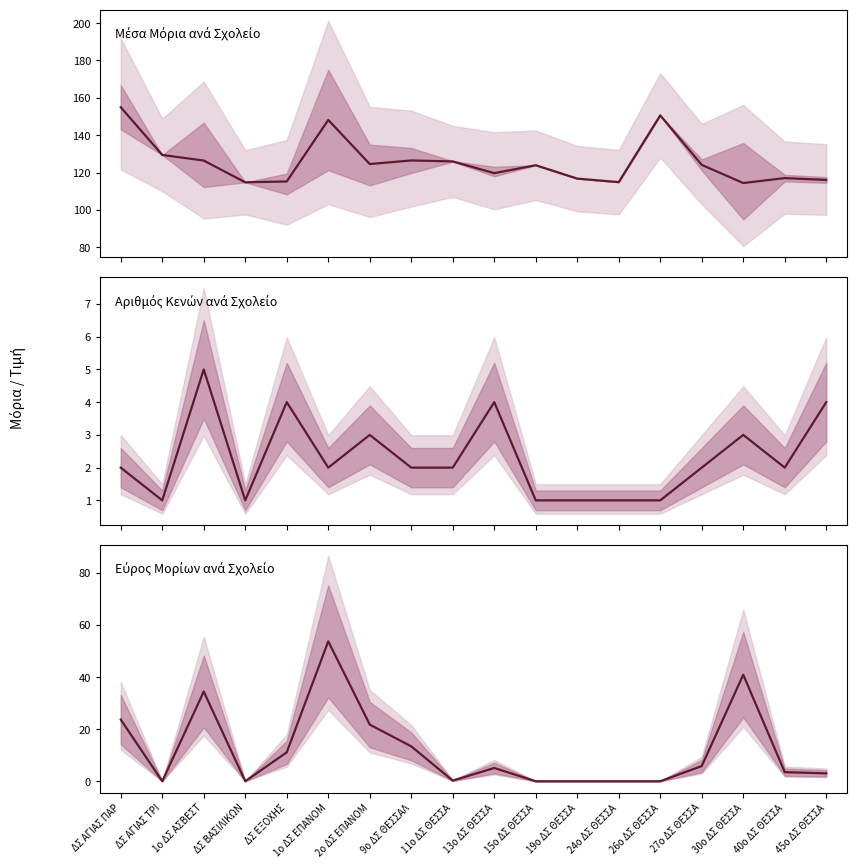

Between 27ο ΔΣ ΘΕΣΣΑ and 40ο ΔΣ ΘΕΣΣΑ, which series saw the biggest shift?

Μέσα Μόρια ανά Σχολείο